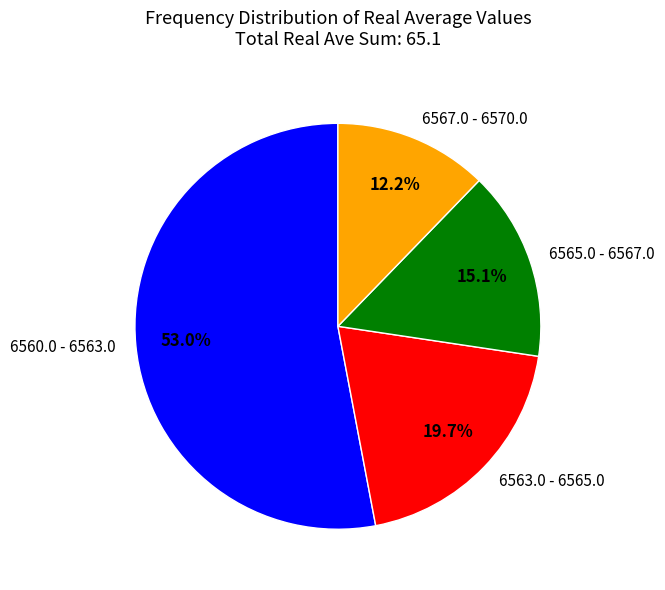

What is the ratio of the value at 6563.0 - 6565.0 to the value at 6567.0 - 6570.0?

1.6